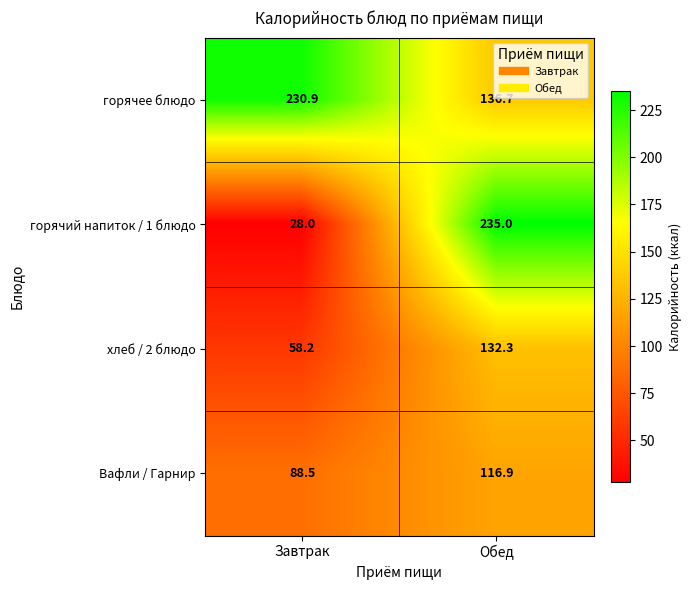

Which series changed the most between Завтрак and Обед?

горячий напиток / 1 блюдо